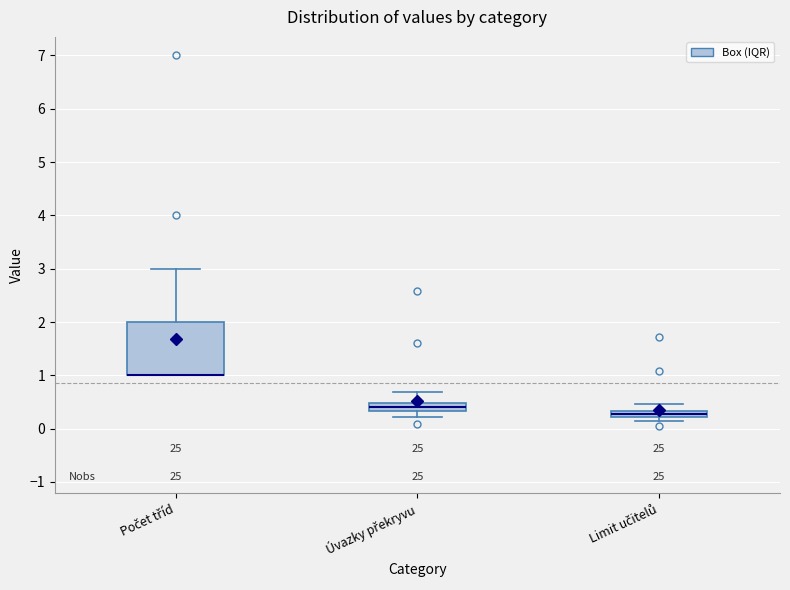

Comparing the boxes themselves (not the whiskers), which one is the tallest?

Počet tříd